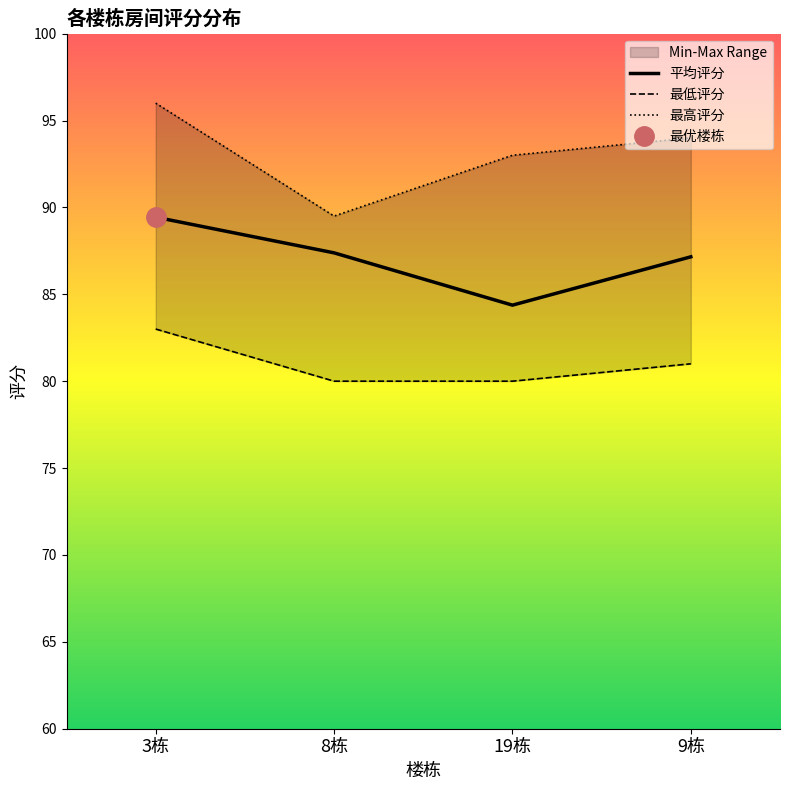

True or false: 最高评分 and 平均评分 intersect in this chart.

False